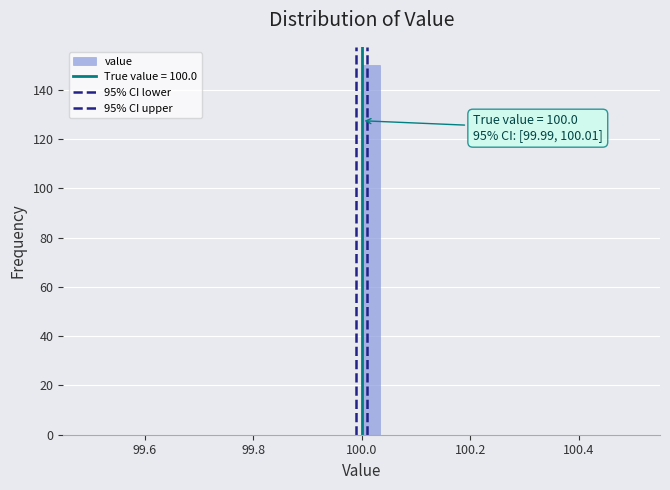

Around what value on the x-axis is the tallest bar? Give the approximate position of its centre, as read against the axis.

100.02